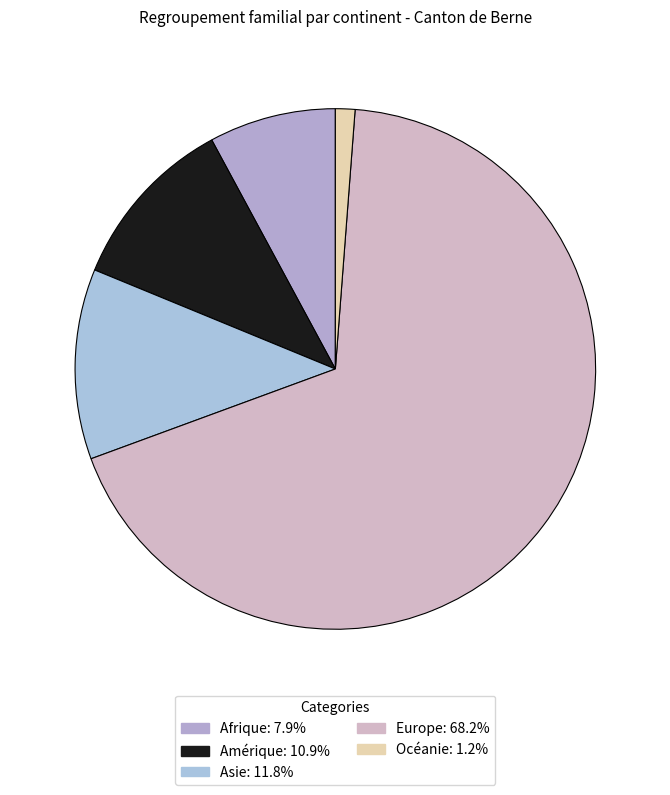

Does any single category account for the majority?

Yes